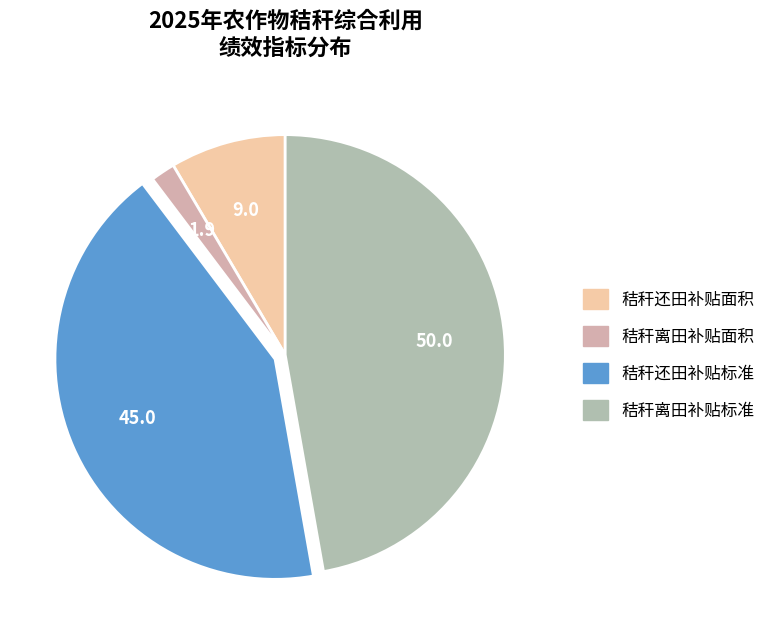

Does 秸秆离田补贴面积 represent more than half of the total?

No